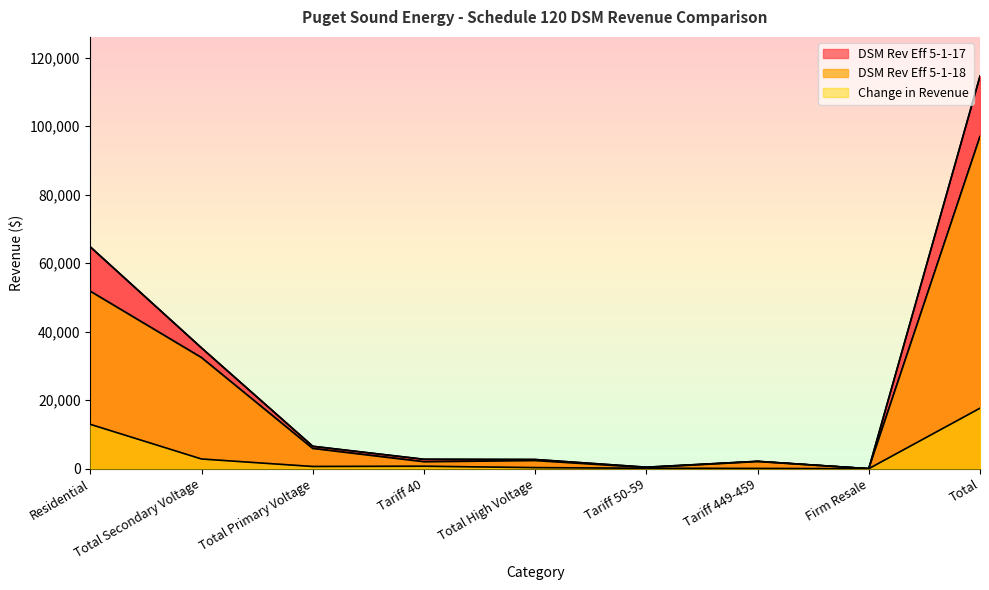

Rank the series at Residential from highest to lowest value.

DSM Rev Eff 5-1-17, DSM Rev Eff 5-1-18, Change in Revenue